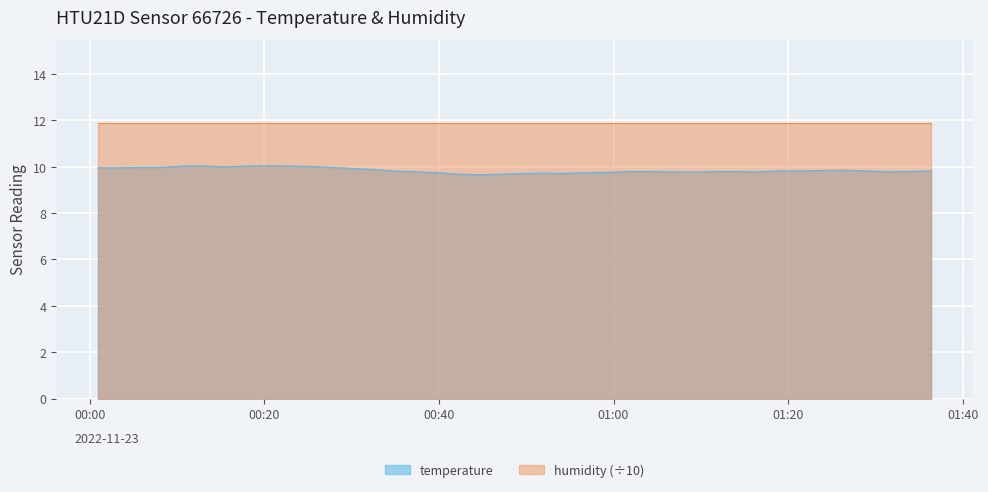

What is the greatest value displayed?

11.9